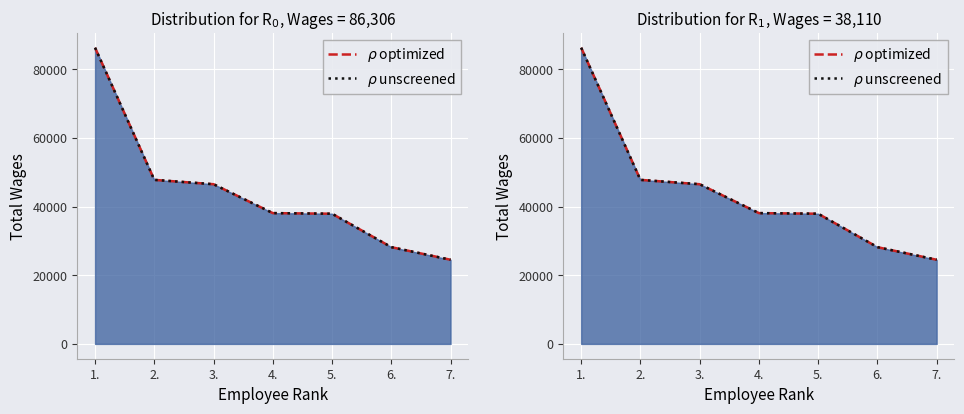

Which category has the highest value in the $\rho$ unscreened series?

1.